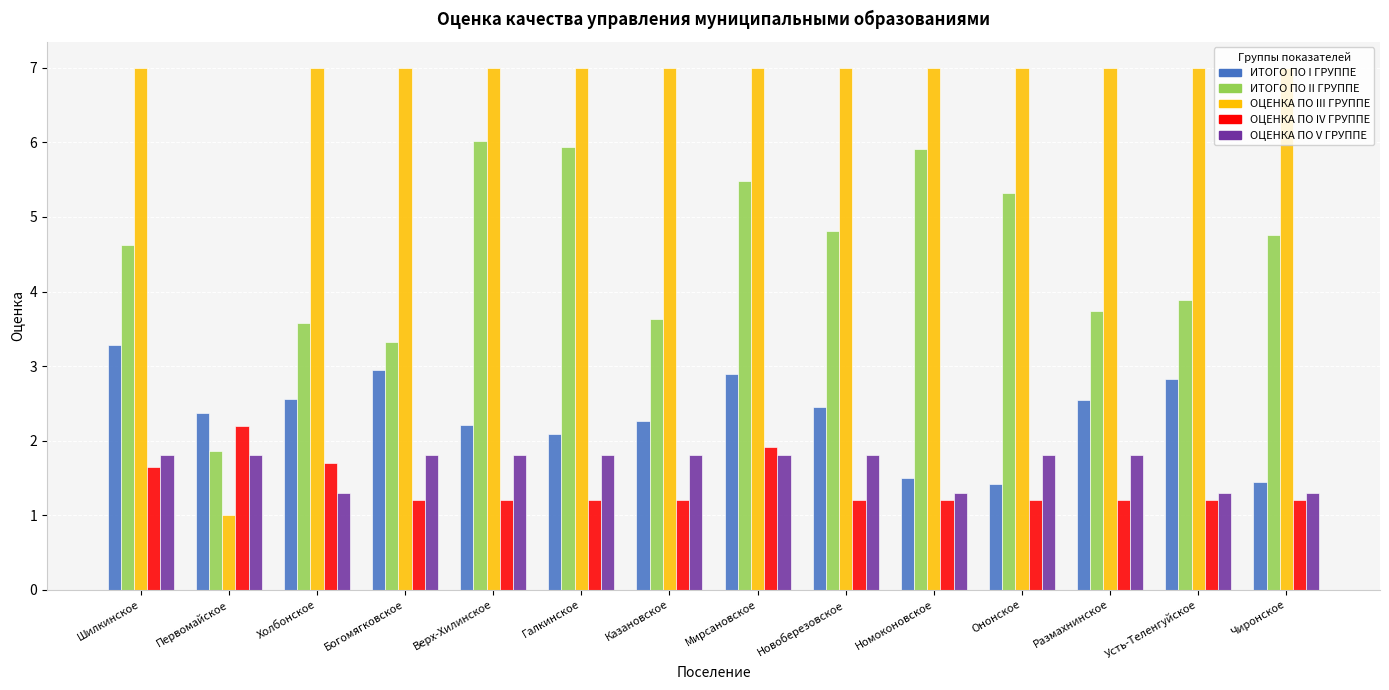

The value of ОЦЕНКА ПО IV ГРУППЕ at Номоконовское is 2.2. True or false?

False